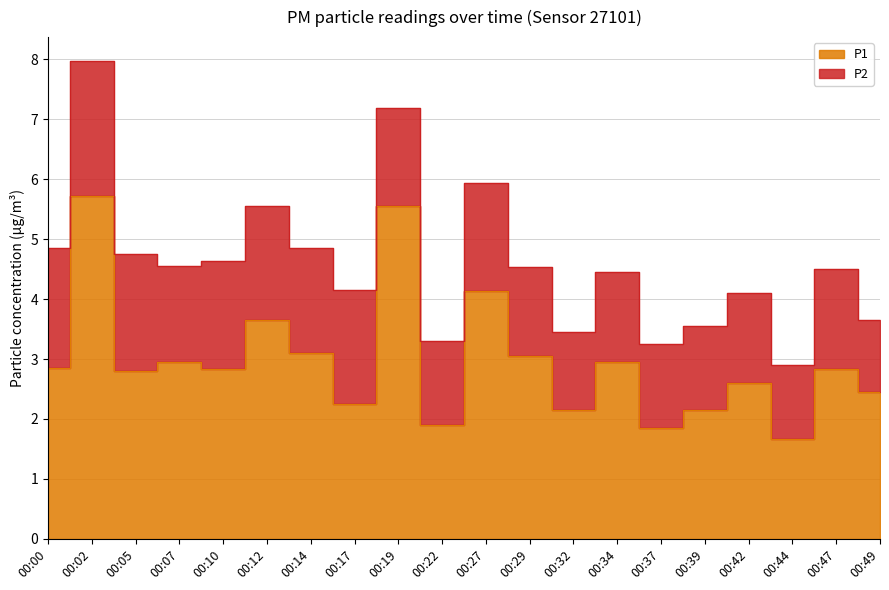

What is the value of the 12th point from the left?

3.0